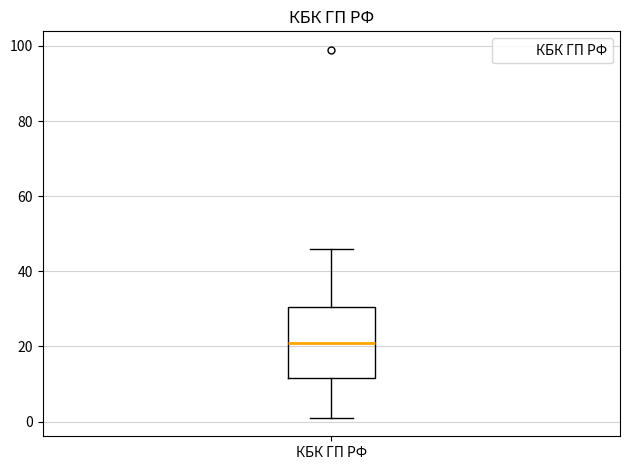

Read this box plot against the y-axis: the position of the median line, the range covered by the box, and the ends of both whiskers. The values are not printed on the chart, so give them approximately, as read against the axis.

median 22, box 12 to 30, whiskers 2 to 46